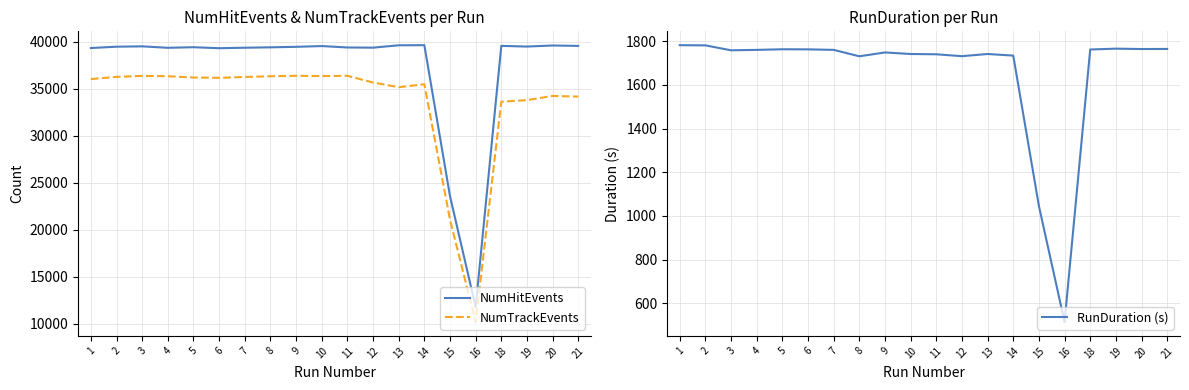

What is the total value across all series at 11?

77483.9